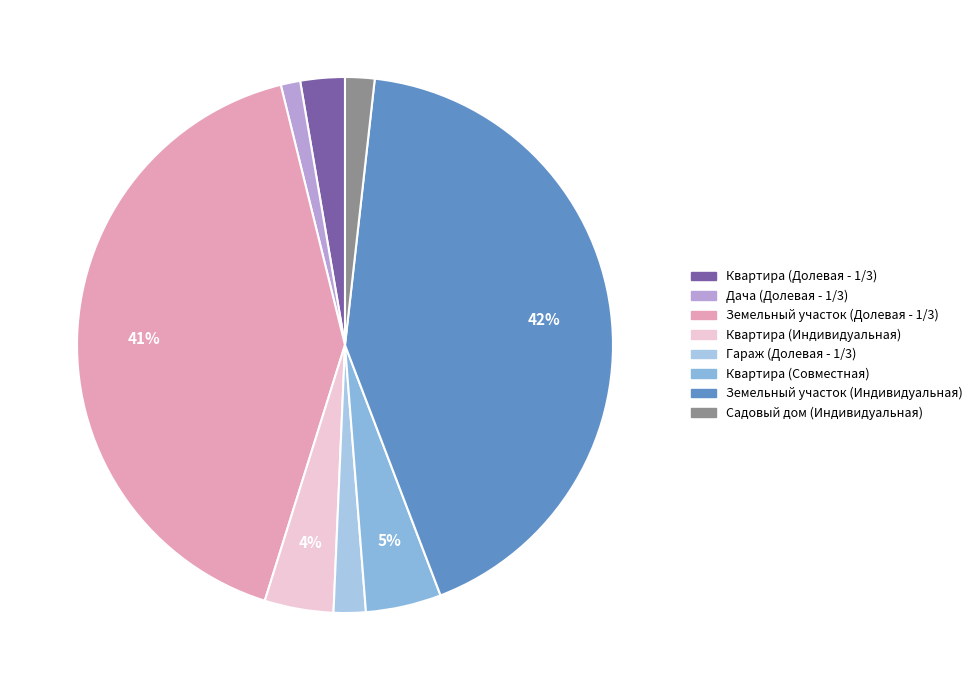

Count the number of slices in the pie.

8